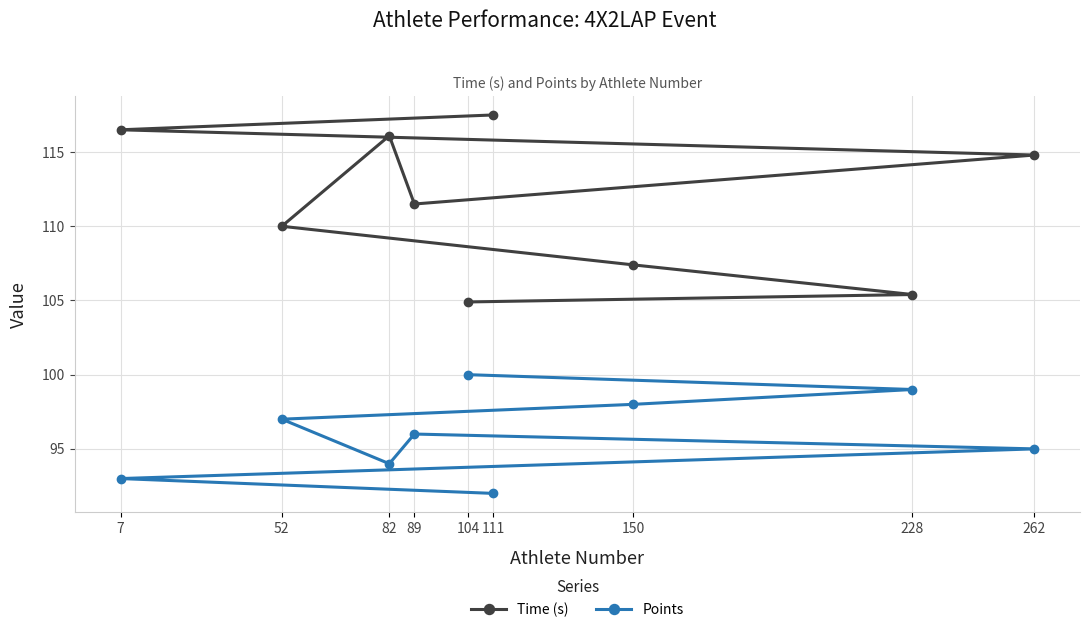

Which has a higher value, 7 or 111?

111